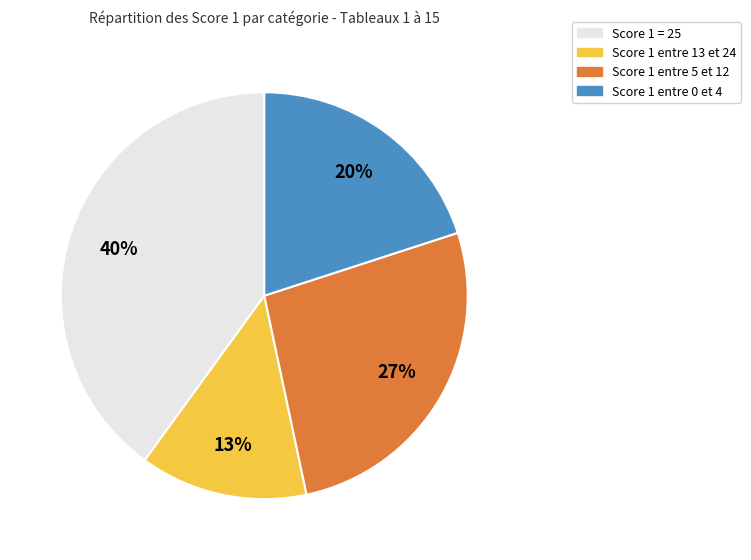

Is it true that Score 1 = 25 is 40% of the pie?

True